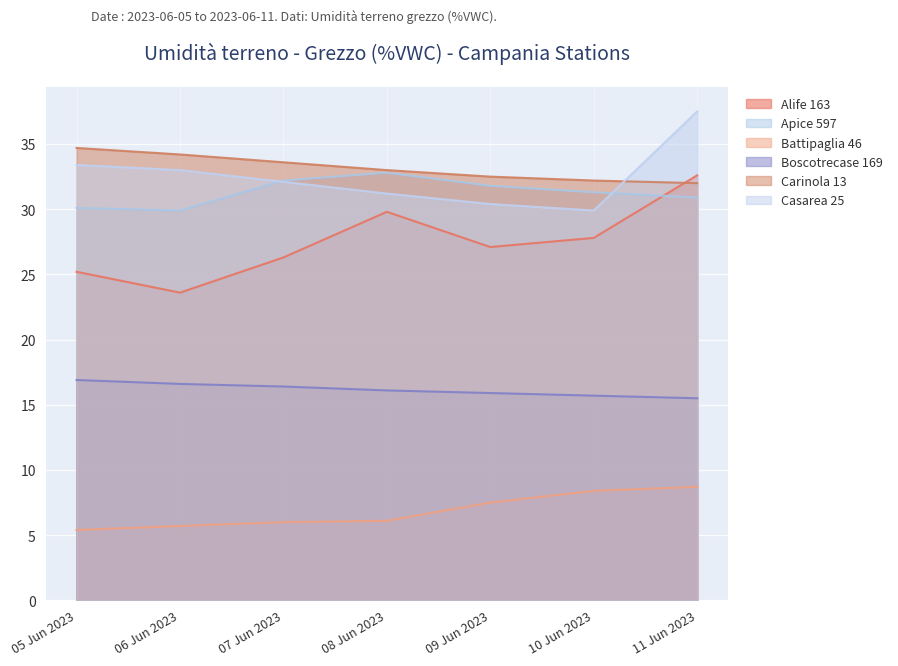

True or false: Boscotrecase 169 has more than 2 interior local peaks.

False